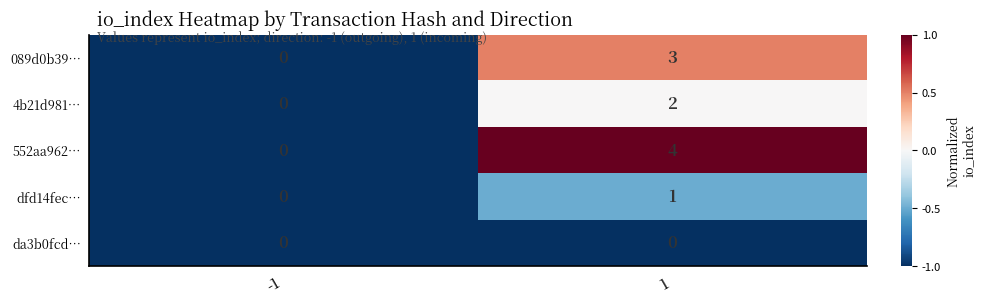

Reading left to right, what are all the values shown in this chart?

089d0b39…: 0	3
4b21d981…: 0	2
552aa962…: 0	4
dfd14fec…: 0	1
da3b0fcd…: 0	0